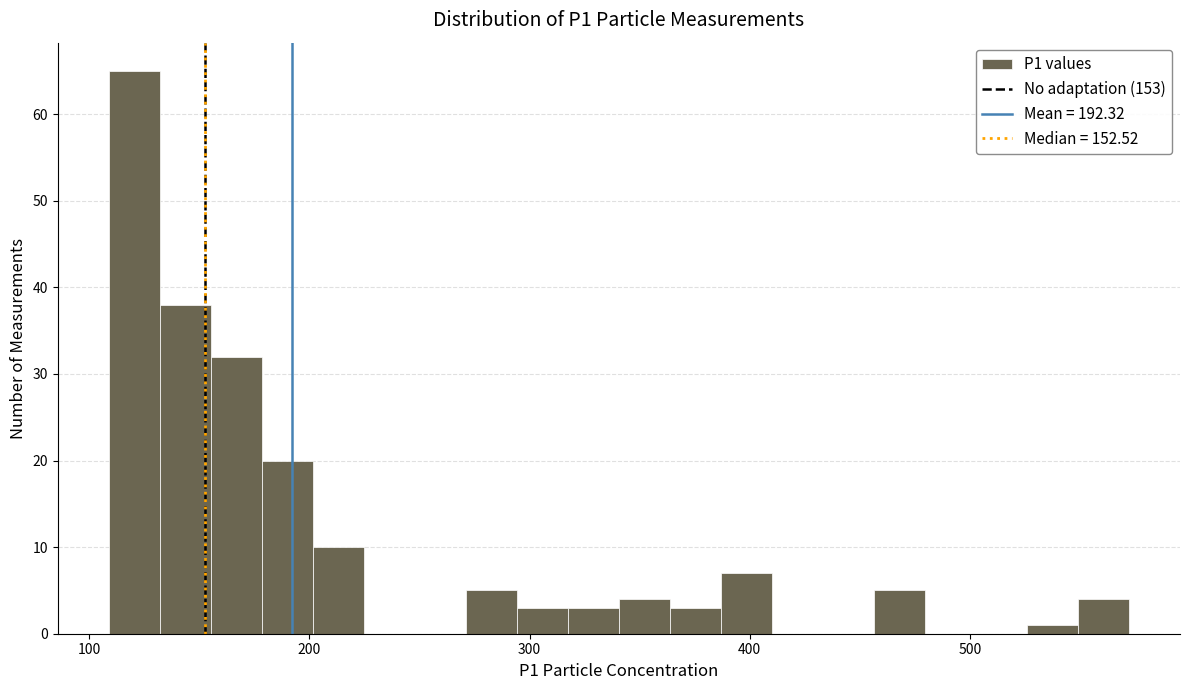

Around what value on the x-axis is the tallest bar? Give the approximate position of its centre, as read against the axis.

120